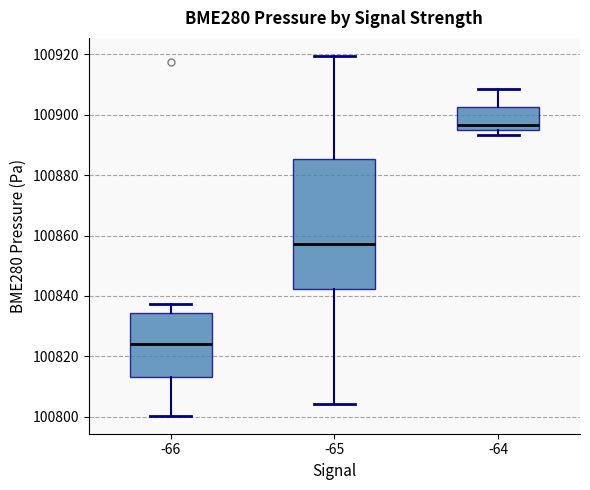

Reading left to right, read every box against the y-axis: the position of its median line, the range the box covers, and the ends of its whiskers. The values are not printed on the chart, so give them approximately, as read against the axis.

-66: median 100824, box 100814 to 100834, whiskers 100800 to 100838
-65: median 100858, box 100842 to 100886, whiskers 100804 to 100920
-64: median 100896 (just above the box's lower edge), box 100896 to 100902, whiskers 100894 to 100908